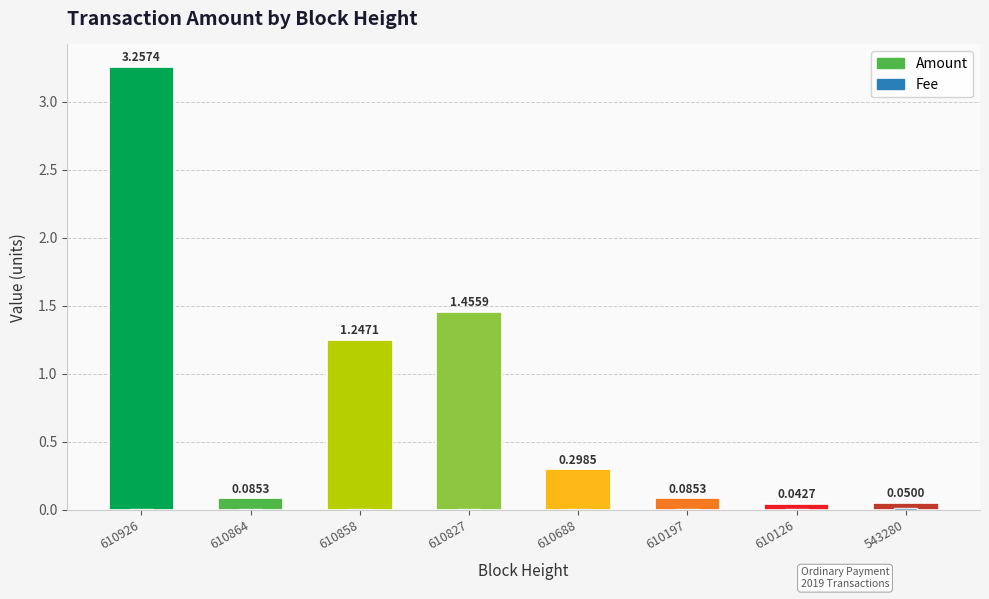

Which series has the largest total across all categories?

Amount